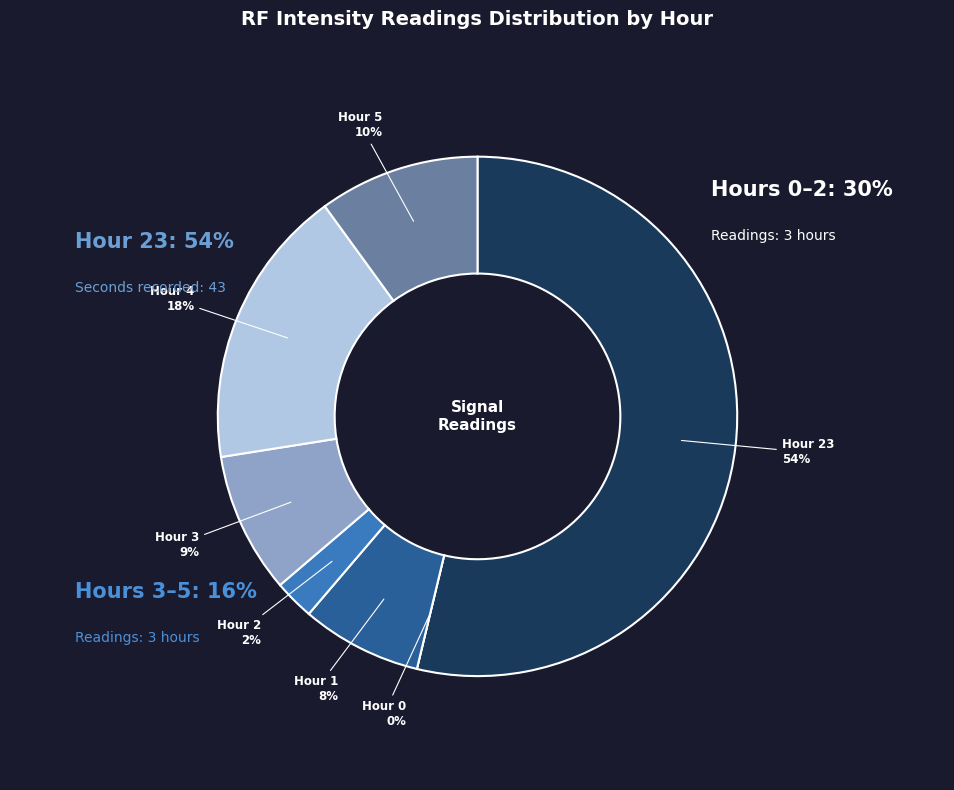

How many slices are in this pie chart?

7